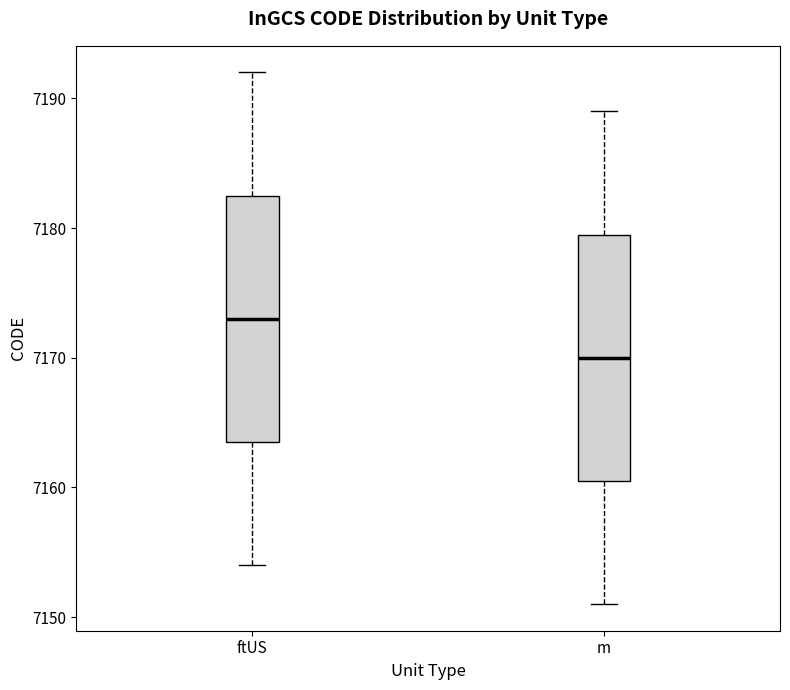

Reading left to right, read every box against the y-axis: the position of its median line, the range the box covers, and the ends of its whiskers. The values are not printed on the chart, so give them approximately, as read against the axis.

ftUS: median 7173, box 7164 to 7183, whiskers 7154 to 7192
m: median 7170, box 7161 to 7180, whiskers 7151 to 7189